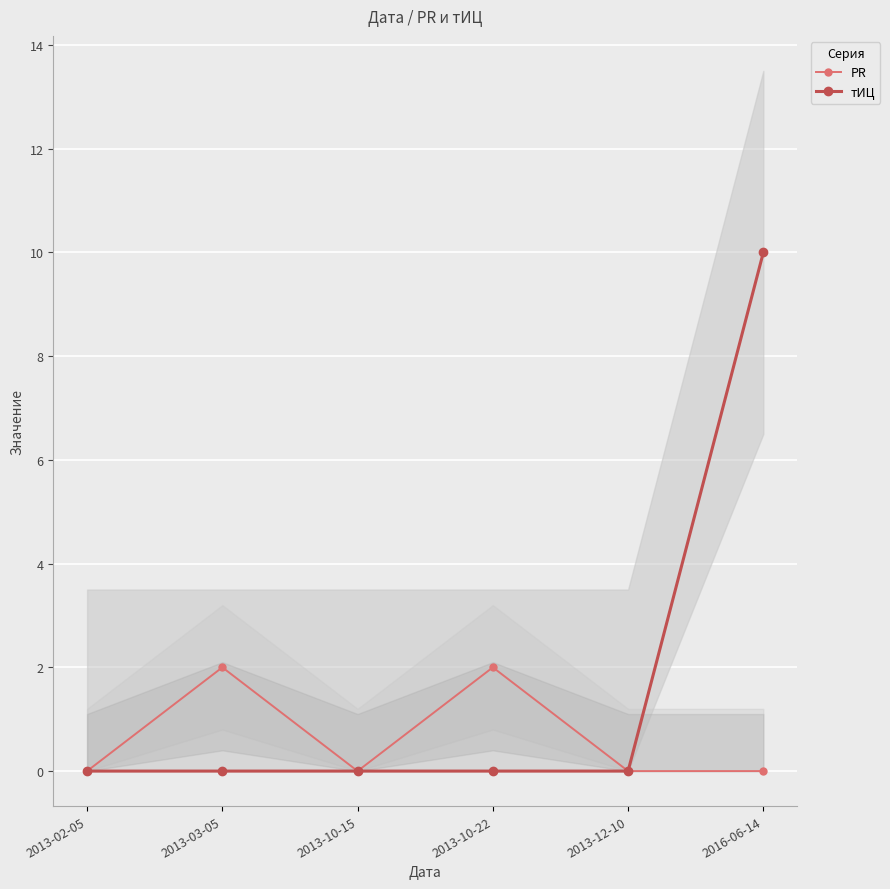

Which has a higher value, 2013-10-22 or 2013-12-10?

2013-10-22